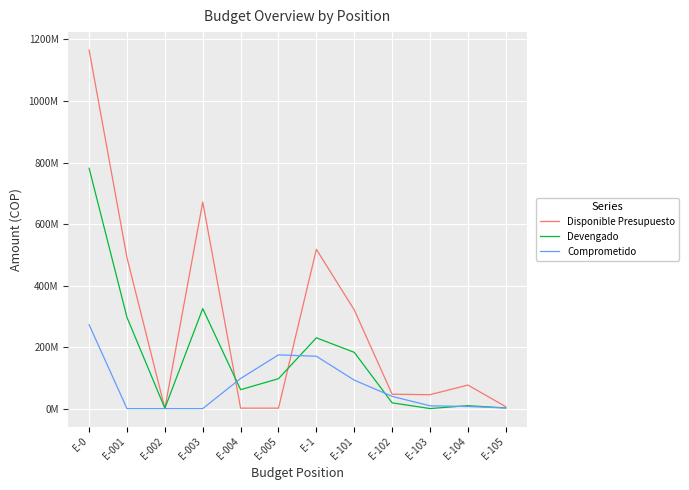

Reading left to right, list all the values displayed in this chart.

Disponible Presupuesto: 1165721779.3	490584848.9	681032.4	671517659.0	1468618.0	1469621.0	517727925.7	320877141.2	46742893.0	45199767.6	76562167.6	6281900.0
Devengado: 781508319.8	296521107.1	1118967.6	325096746.0	61521611.0	97249888.1	230088798.7	182913069.9	18754394.6	183421.6	9539463.4	2164150.0
Comprometido: 272729279.9	0.0	0.0	0.0	97990771.0	174738508.9	170201882.6	92624636.9	39779594.4	9112012.8	6775461.0	1955950.0